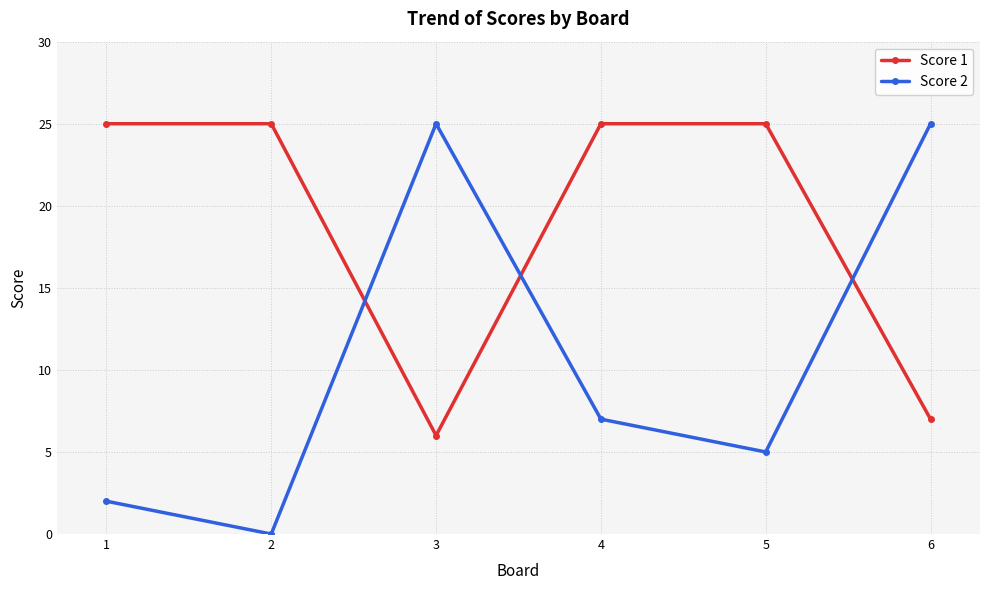

At 5, list the series in order from largest to smallest.

Score 1, Score 2